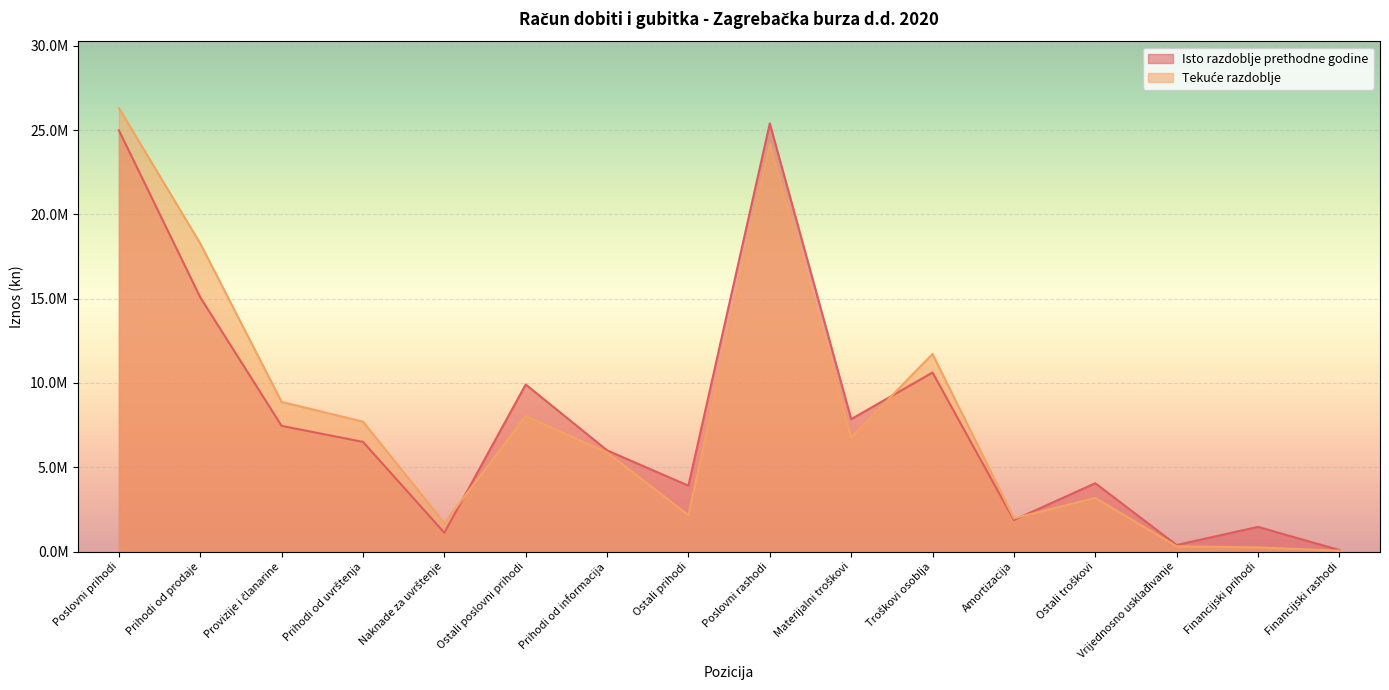

Reading right to left, transcribe all the data shown in this chart.

Isto razdoblje prethodne godine: Financijski rashodi=89862	Financijski prihodi=1463583	Vrijednosno usklađivanje=388053	Ostali troškovi=4053077	Amortizacija=1872957	Troškovi osoblja=10619048	Materijalni troškovi=7853759	Poslovni rashodi=25401641	Ostali prihodi=3906768	Prihodi od informacija=6002141	Ostali poslovni prihodi=9908909	Naknade za uvrštenje=1118504	Prihodi od uvrštenja=6506452	Provizije i članarine=7454638	Prihodi od prodaje=15079594	Poslovni prihodi=24988503
Tekuće razdoblje: Financijski rashodi=47537	Financijski prihodi=245602	Vrijednosno usklađivanje=308456	Ostali troškovi=3183648	Amortizacija=1972940	Troškovi osoblja=11721138	Materijalni troškovi=6769706	Poslovni rashodi=24146946	Ostali prihodi=2159658	Prihodi od informacija=5878313	Ostali poslovni prihodi=8037971	Naknade za uvrštenje=1692039	Prihodi od uvrštenja=7704733	Provizije i članarine=8875770	Prihodi od prodaje=18272542	Poslovni prihodi=26310513